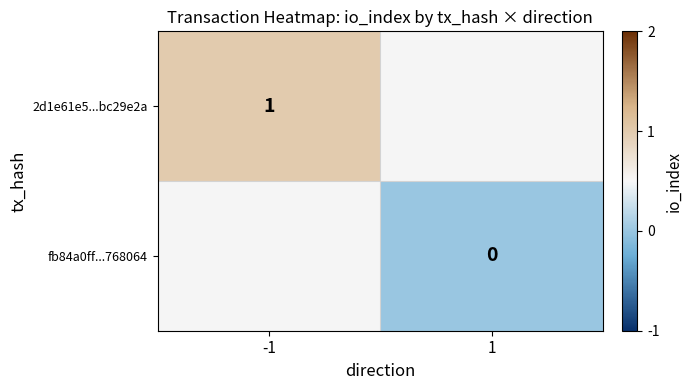

Is it true that 2d1e61e5...bc29e2a equals 0.6 at -1?

False